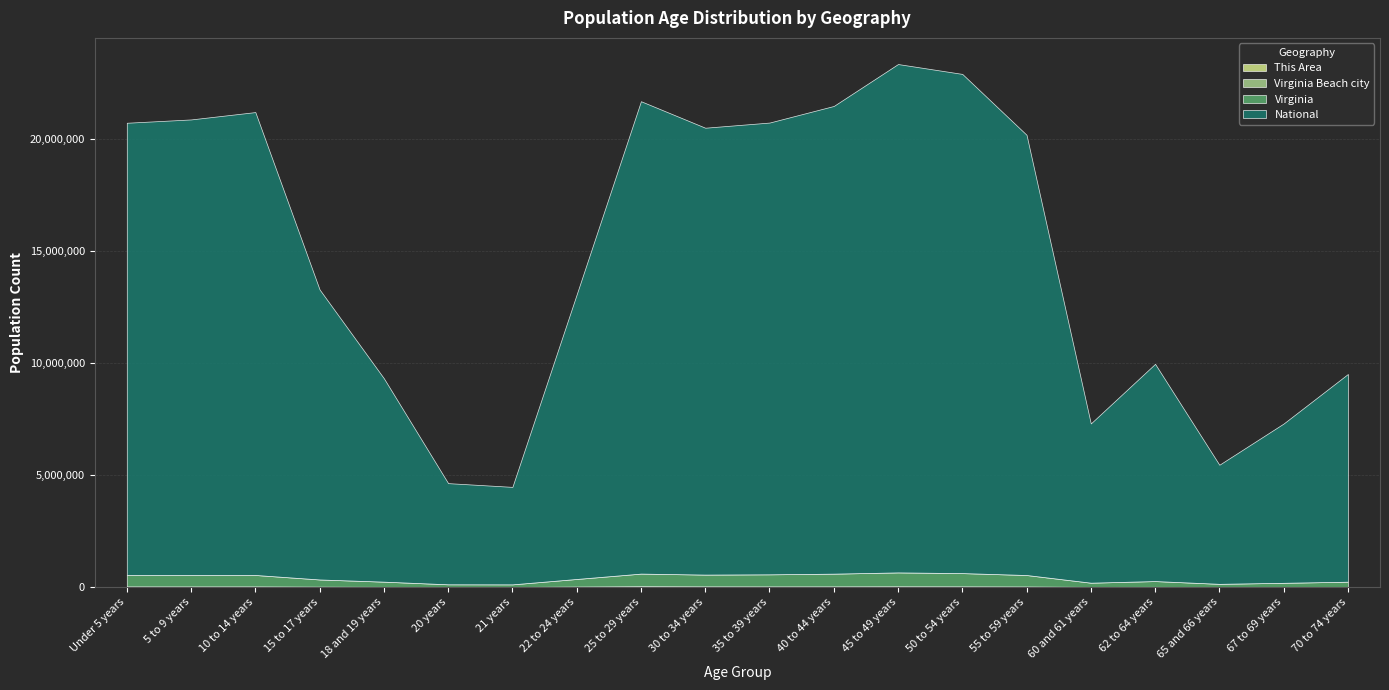

True or false: Virginia Beach city has a value of 36863 at 25 to 29 years.

True